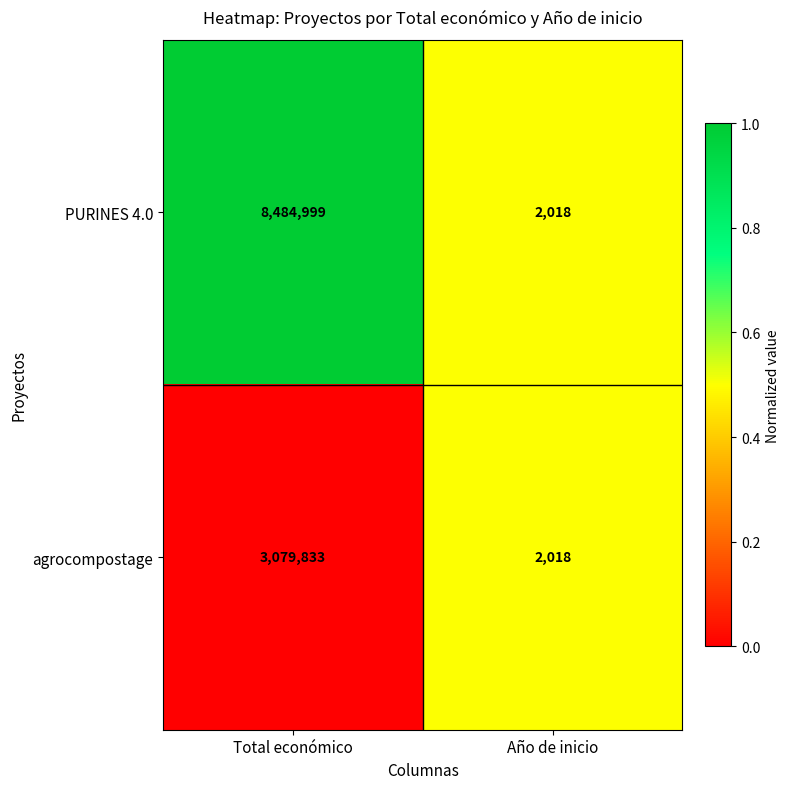

List the labels in order of agrocompostage value, smallest first.

Año de inicio, Total económico